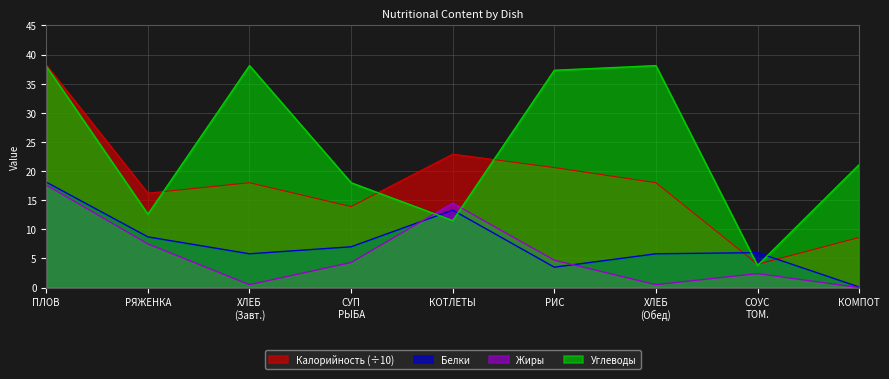

What are all the series names shown in the legend?

Калорийность (÷10), Белки, Жиры, Углеводы